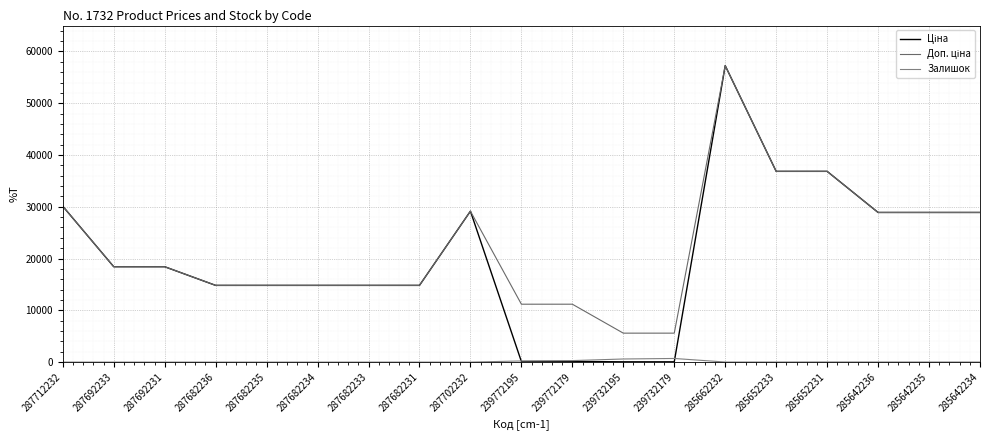

True or false: Ціна has a value of 28901.7 at 285642235.

True